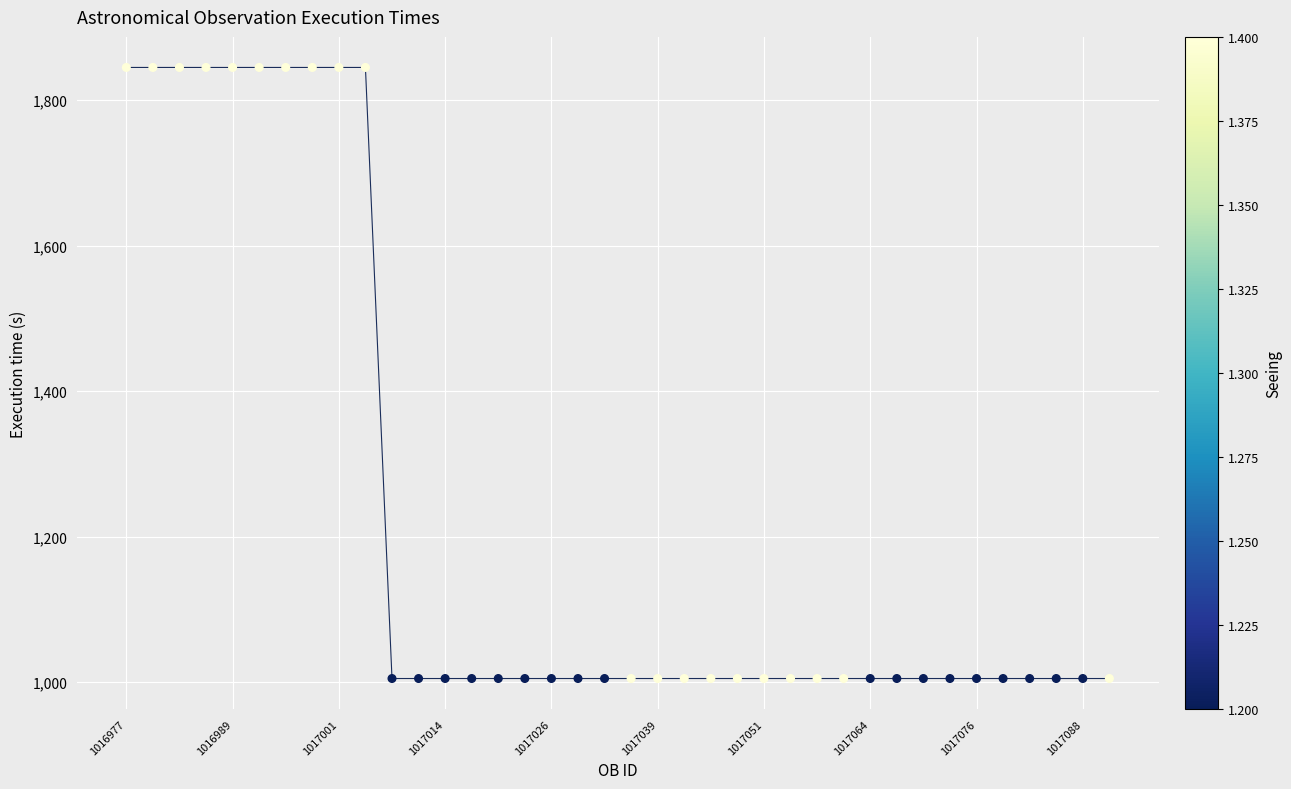

What is the range of Y values (max minus min)?

840